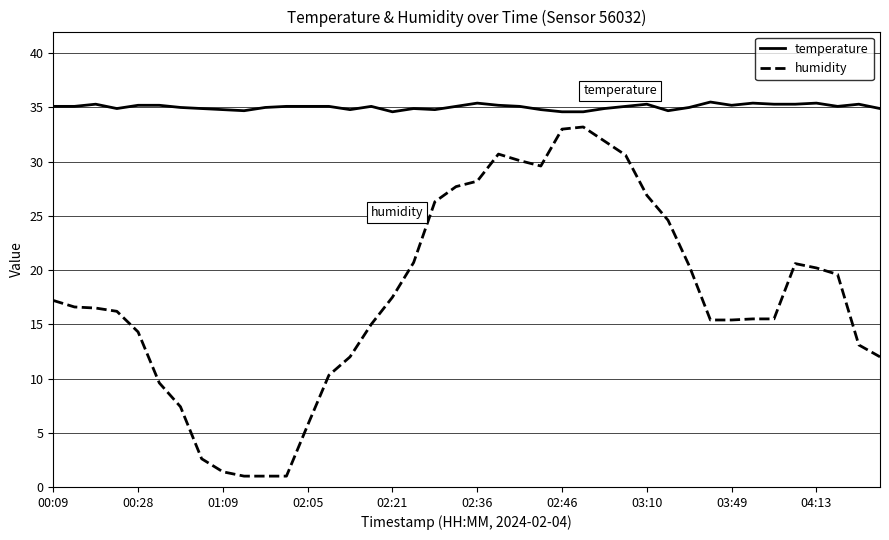

How many values in the humidity series are below 16?

18